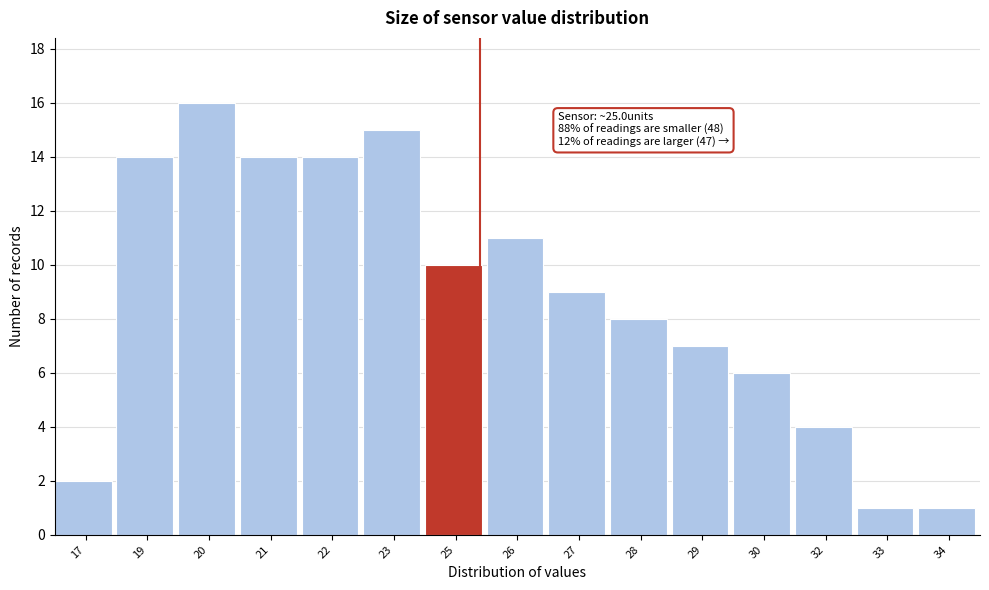

Reading right to left, what are all the values shown in this chart?

1	1	4	6	7	8	9	11	10	15	14	14	16	14	2